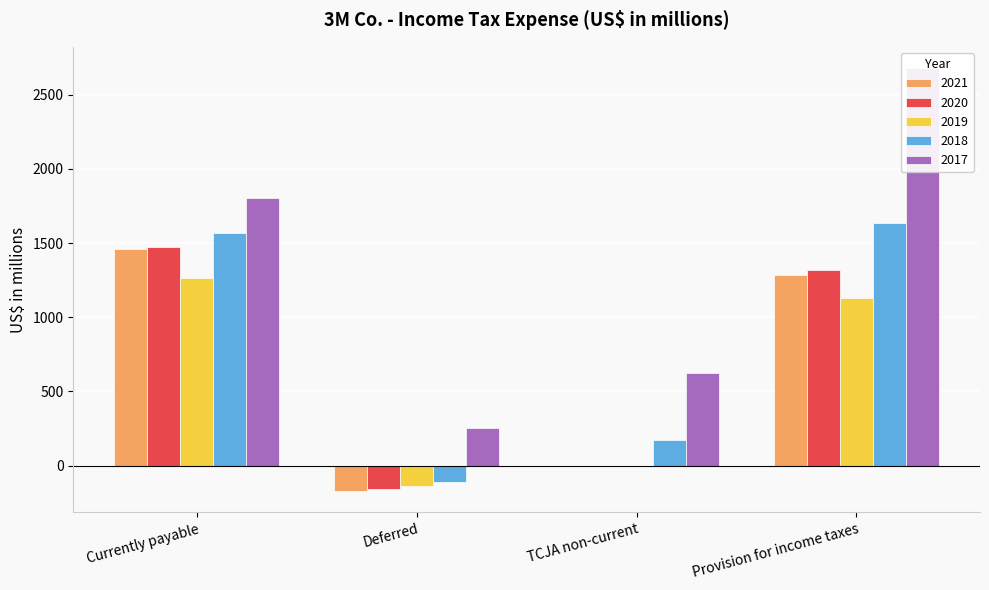

Rank the series by their maximum value, from lowest to highest.

2019, 2021, 2020, 2018, 2017